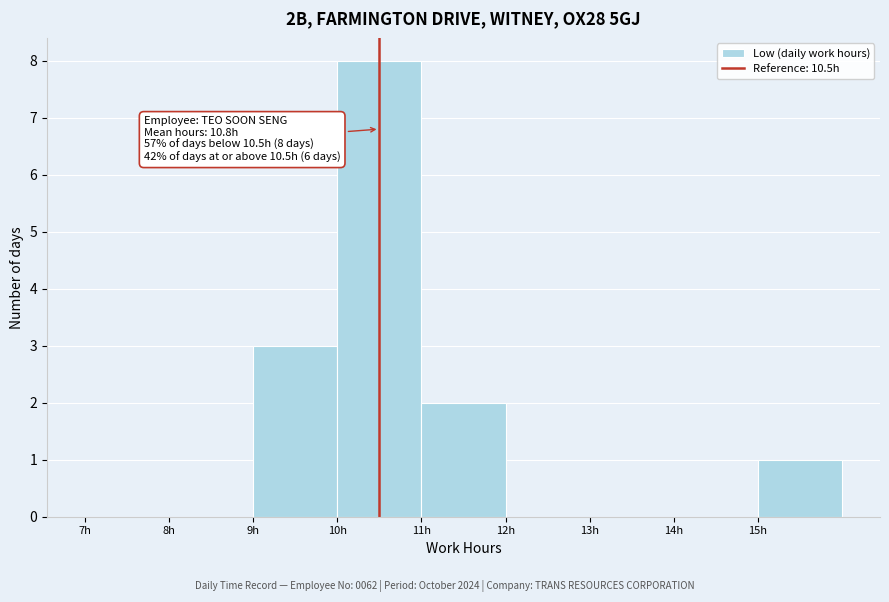

Which range on the x-axis has the tallest bar?

10 to 11